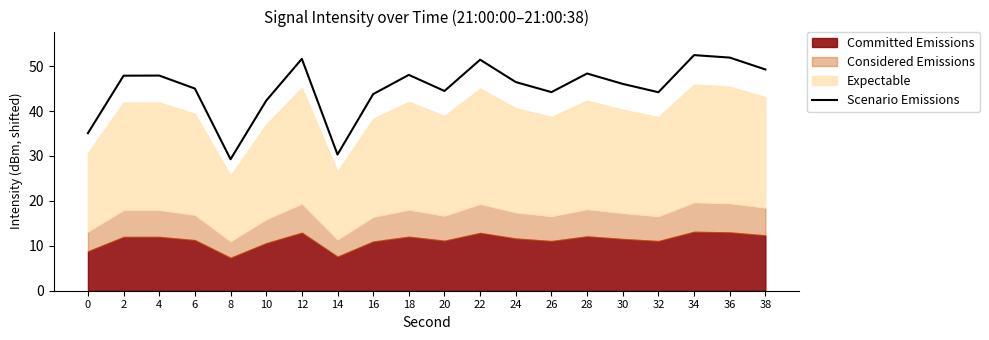

Reading right to left, what are all the values shown in this chart?

49.3	51.9	52.5	44.2	46.1	48.4	44.2	46.5	51.4	44.5	48.1	43.8	30.3	51.6	42.3	29.3	45.0	47.9	47.9	35.1